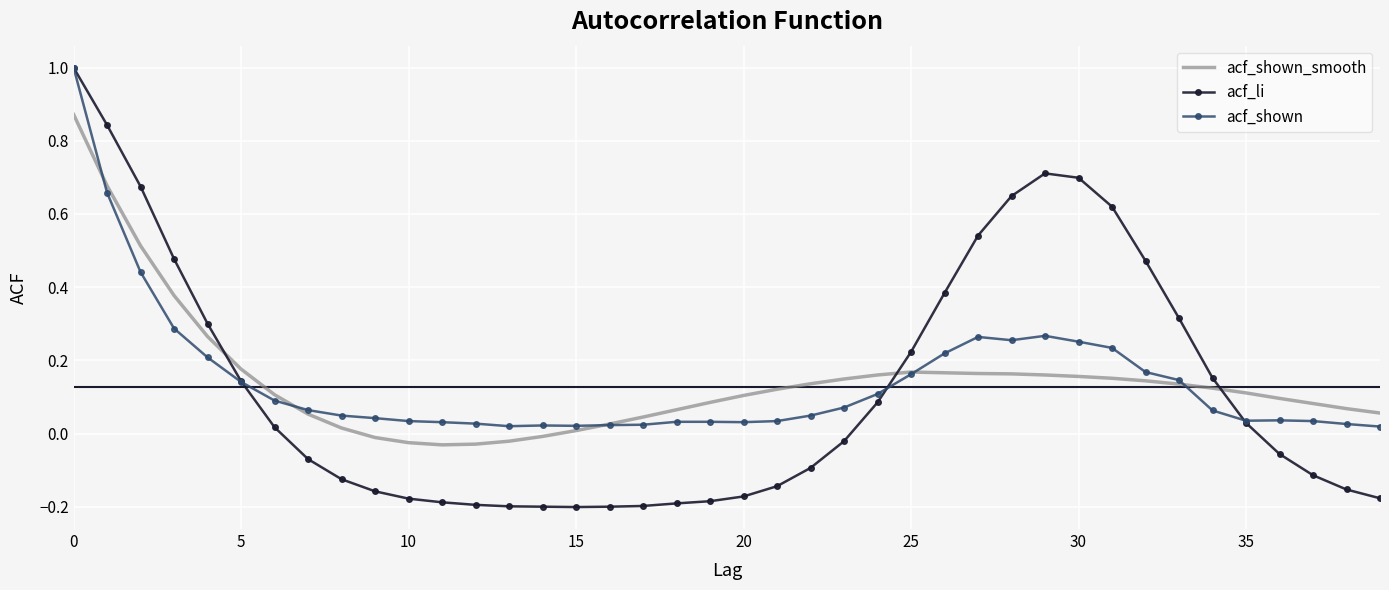

How many intersections are there between acf_shown_smooth and acf_li?

3